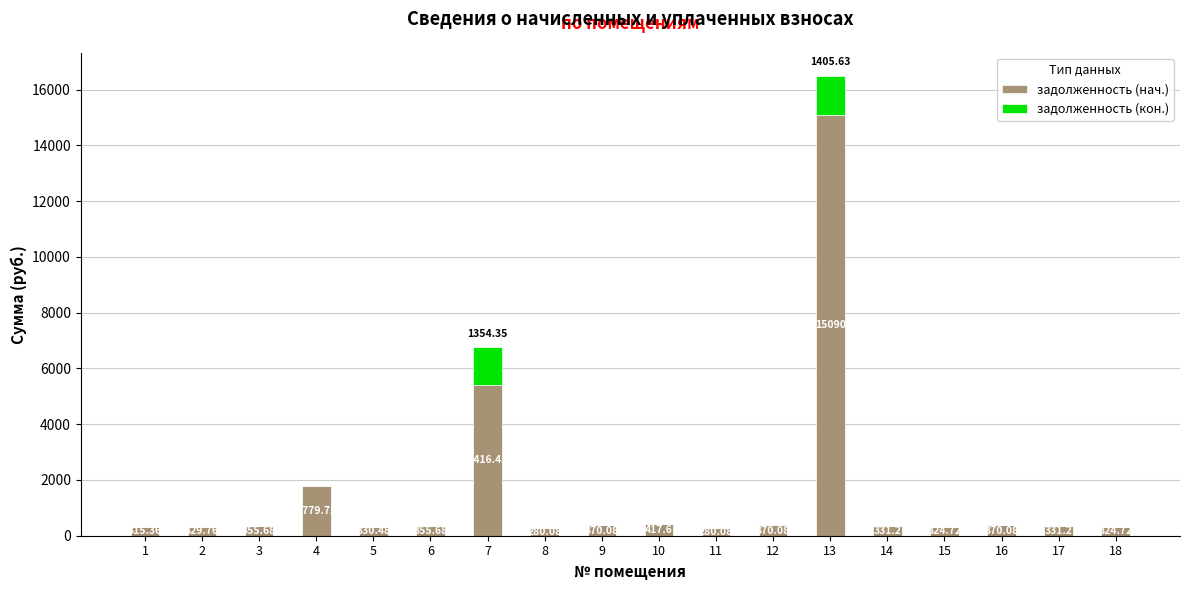

How many values in the задолженность (нач.) series exceed 355?

9